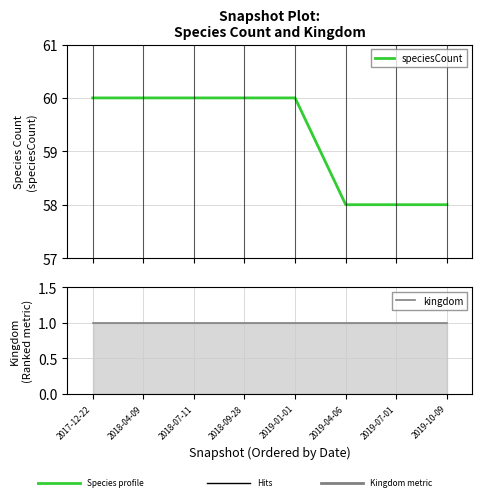

Which label corresponds to the smallest value in the chart?

2017-12-22